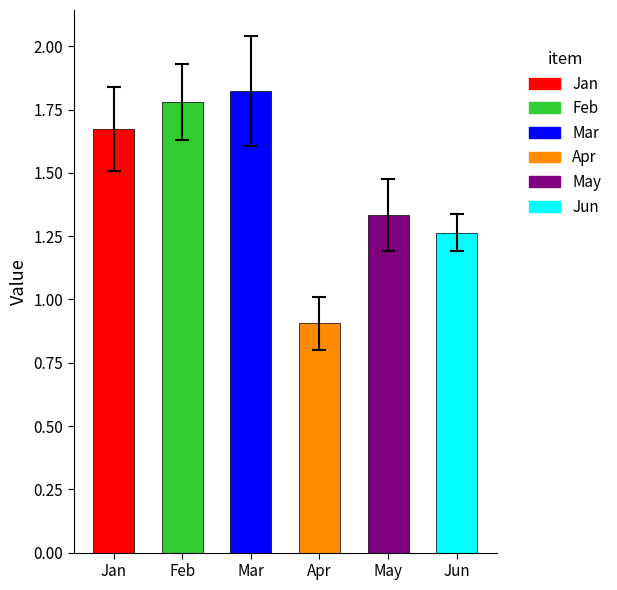

What is the difference between the maximum and second lowest values in the Mar series?

0.7